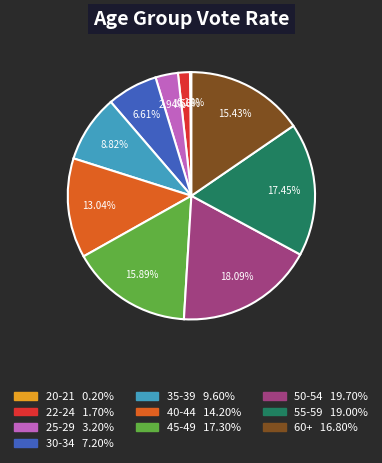

Combined, do 25-29 and 35-39 account for over 50%?

No